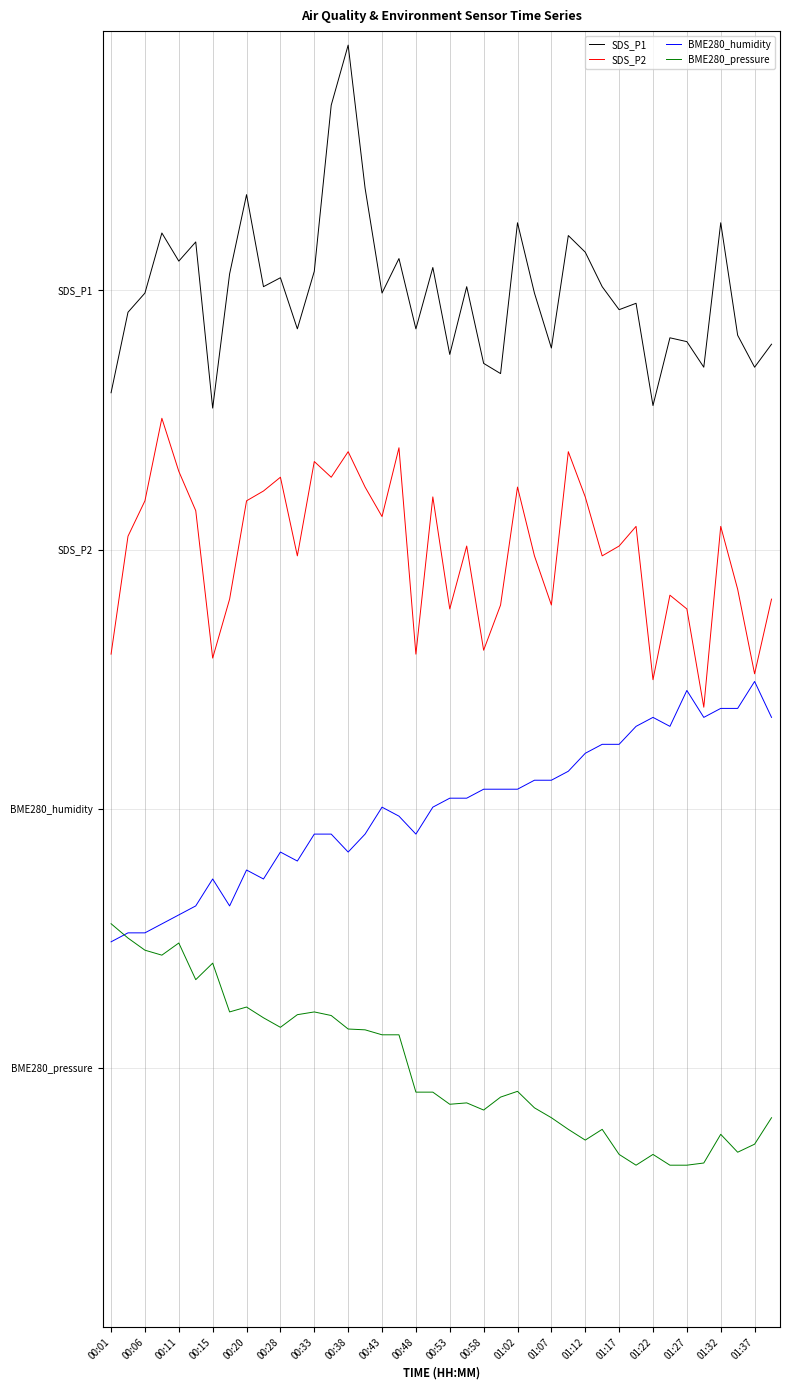

Does the chart display data point markers on the line(s)?

No